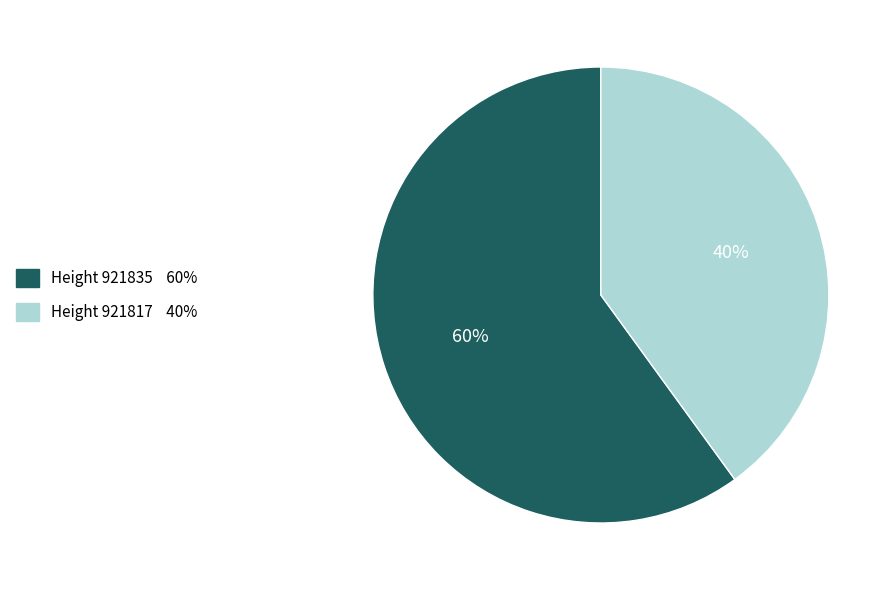

To the nearest percent, what is the difference between the largest and smallest slice percentages?

20%